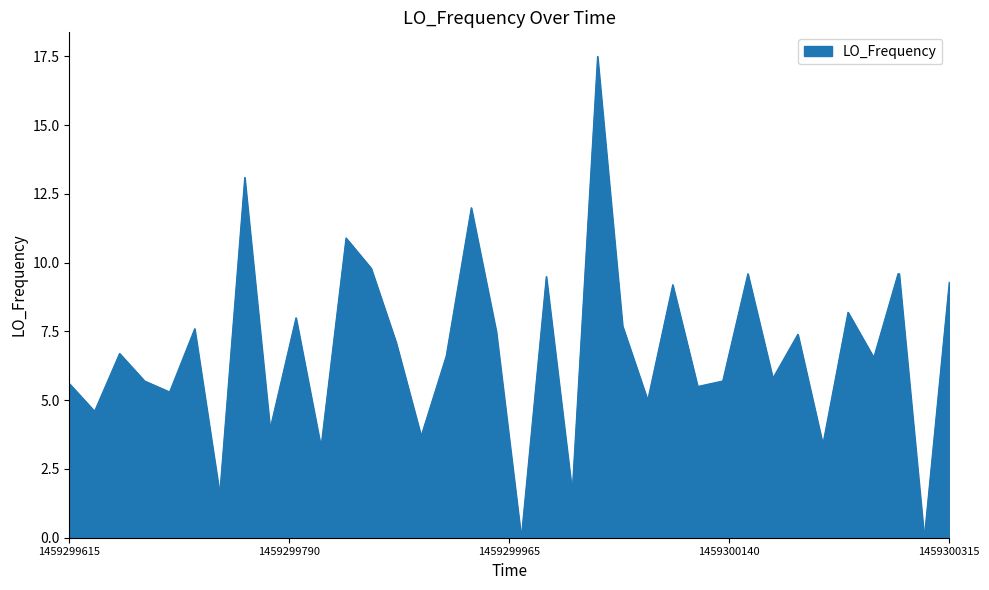

What is the greatest value displayed?

17.5